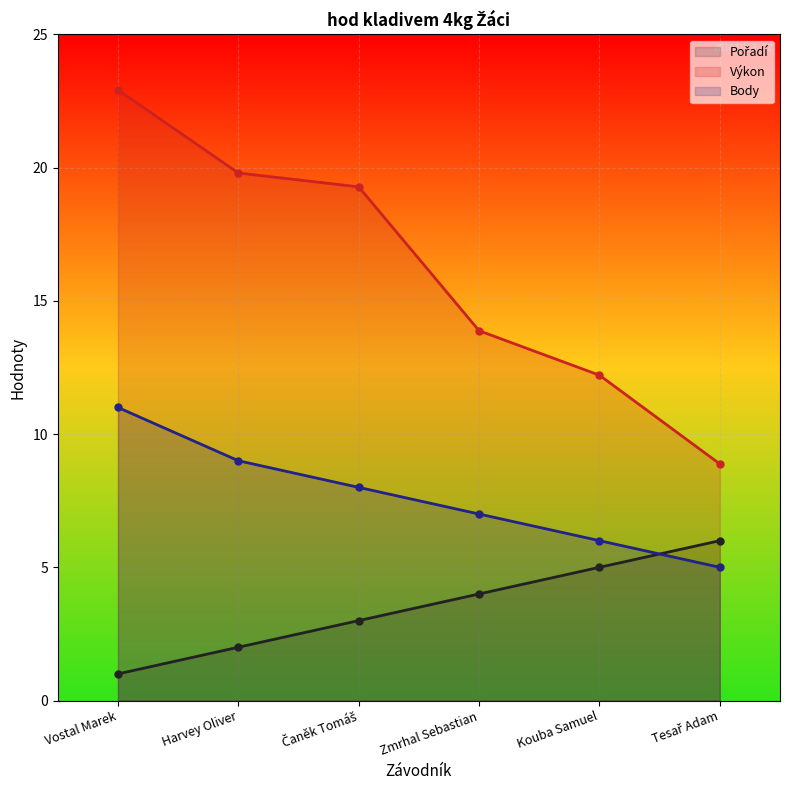

At which label is Pořadí closest to 3?

Čaněk Tomáš